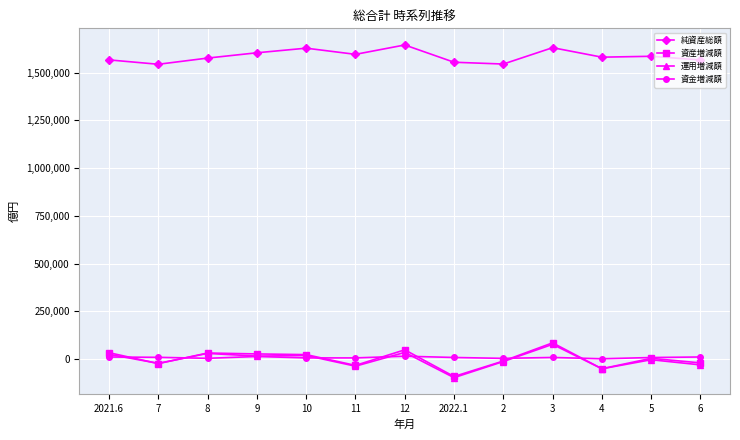

How many values in the 資産増減額 series are below 4633?

6